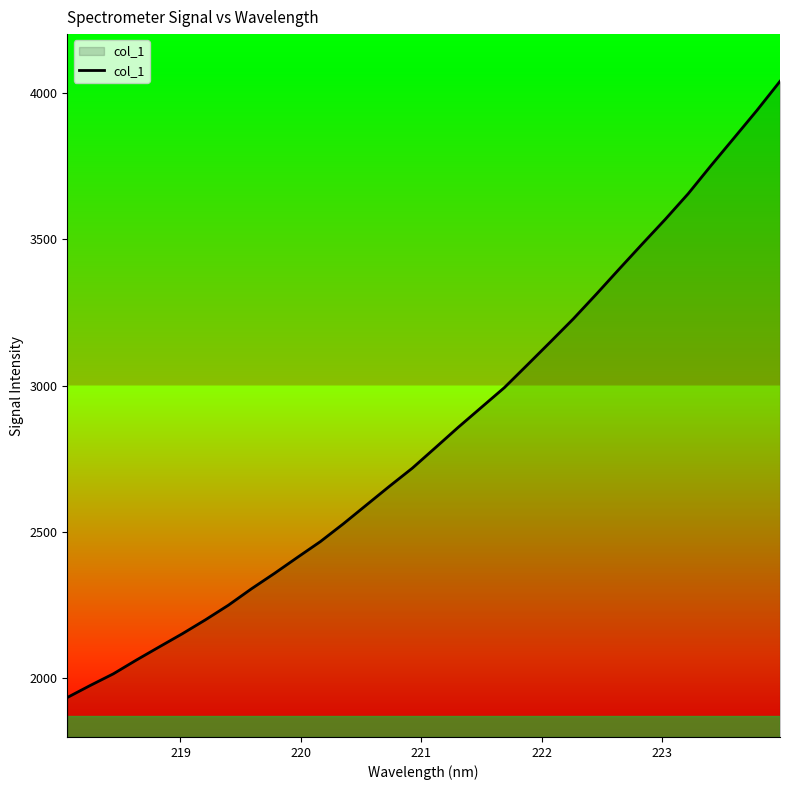

What is the maximum value shown in the chart?

4038.8